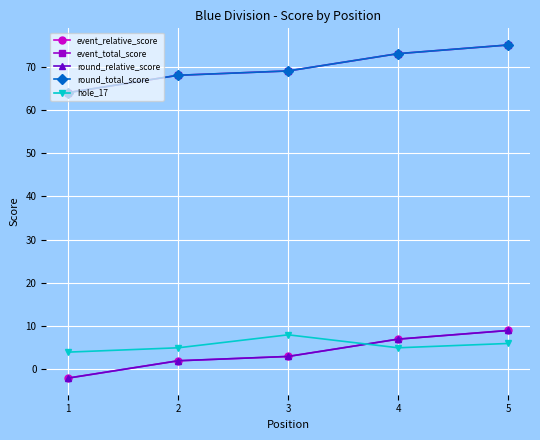

Which series has the largest total across all categories?

event_total_score